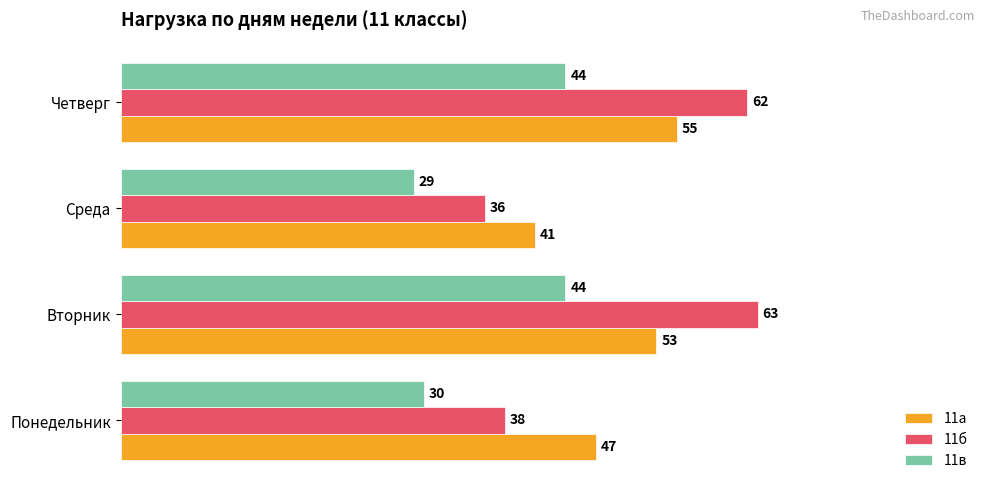

At how many categories does at least one series exceed 39?

4